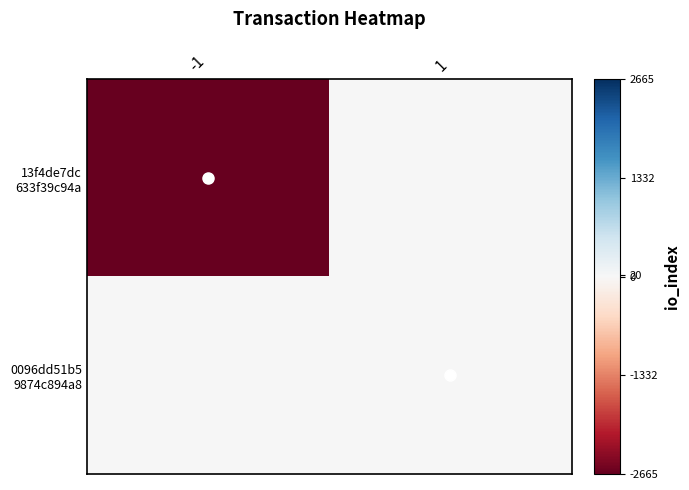

What is the difference between the highest and lowest values at -1?

2665